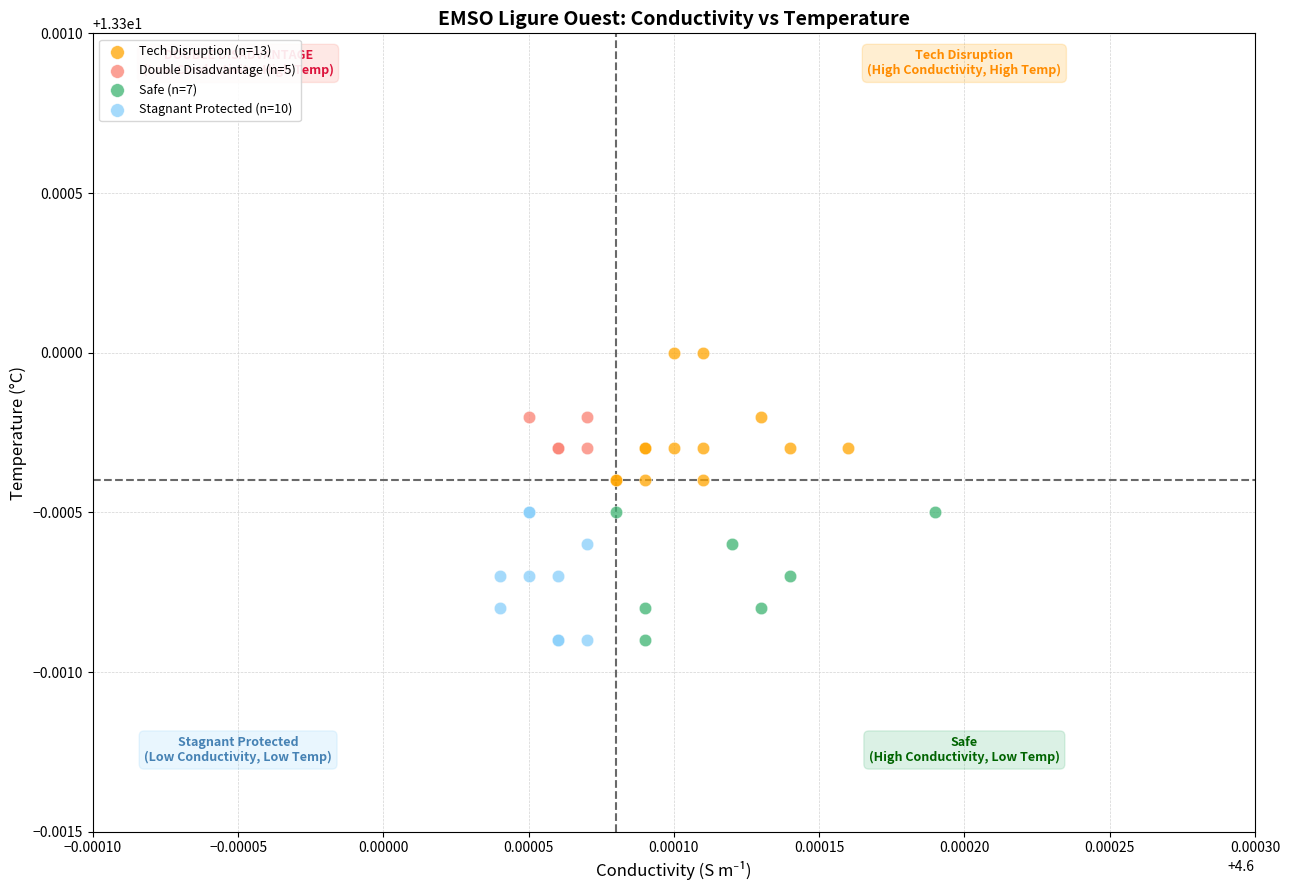

Which series contains the highest Y value?

Tech Disruption (n=13)